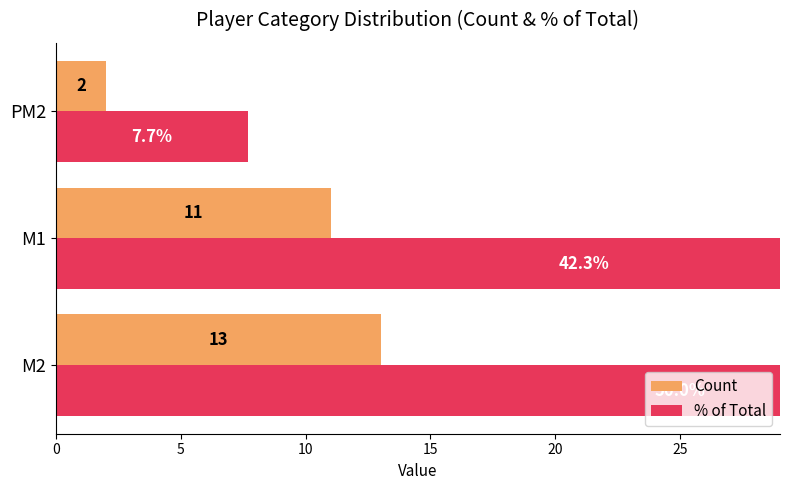

How many values in the Count series exceed 11?

1